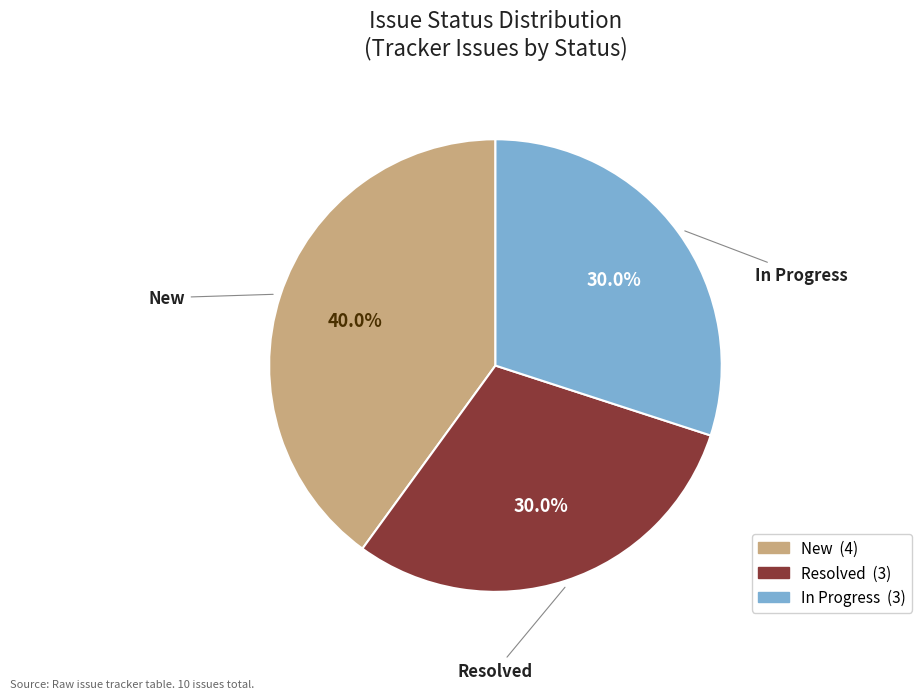

Between New and In Progress, which is larger?

New